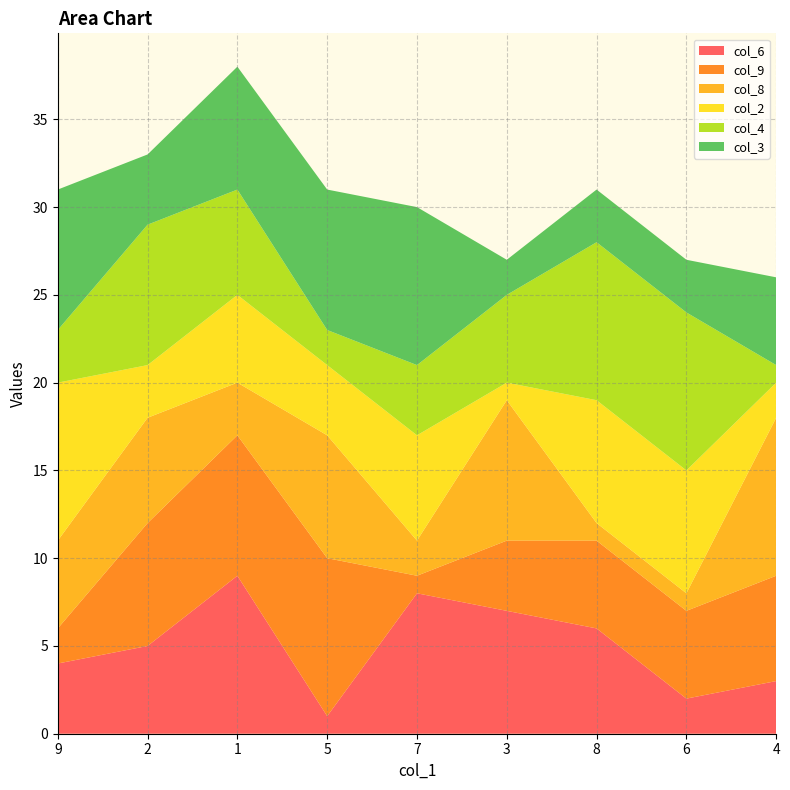

Reading left to right, list all the values displayed in this chart.

col_6: 4	5	9	1	8	7	6	2	3
col_9: 2	7	8	9	1	4	5	5	6
col_8: 5	6	3	7	2	8	1	1	9
col_2: 9	3	5	4	6	1	7	7	2
col_4: 3	8	6	2	4	5	9	9	1
col_3: 8	4	7	8	9	2	3	3	5